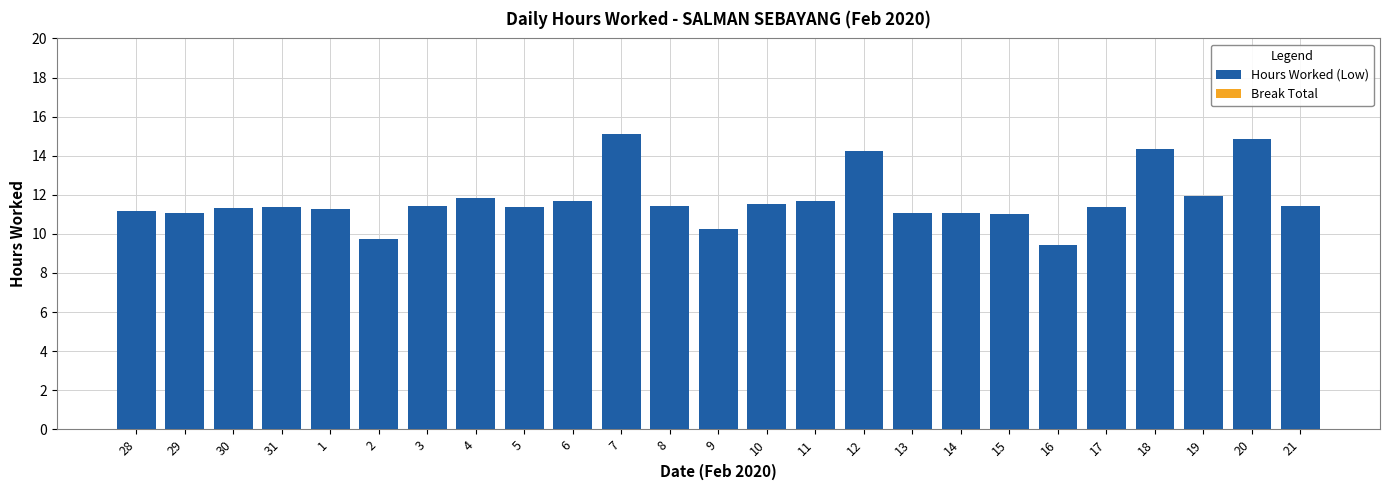

Which category has the highest value across all series?

7